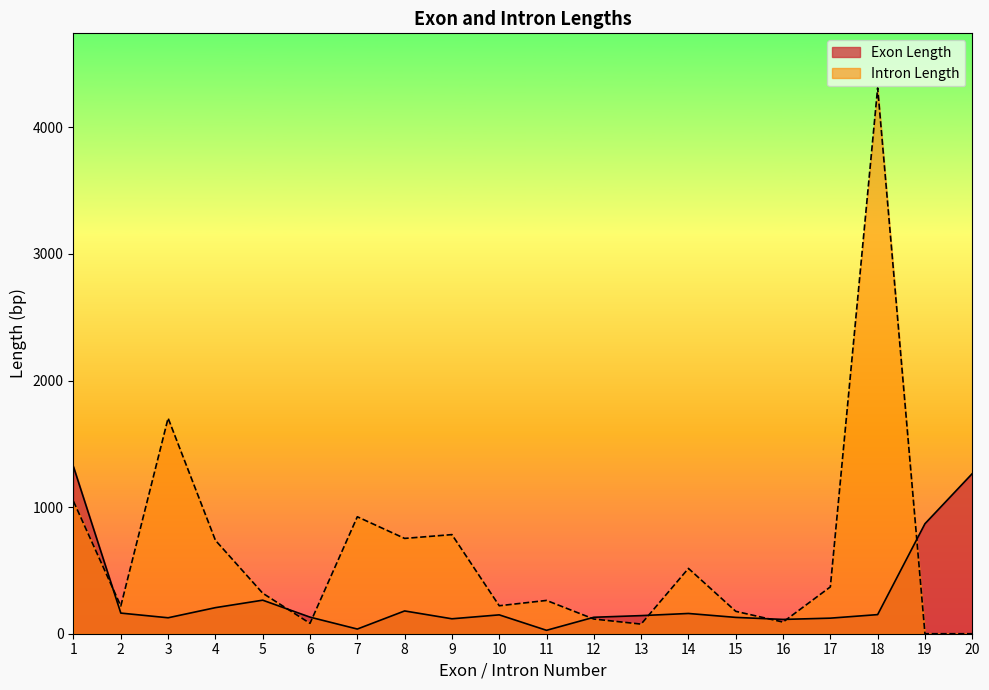

After their last crossing, which series has the higher values: Intron Length or Exon Length?

Exon Length